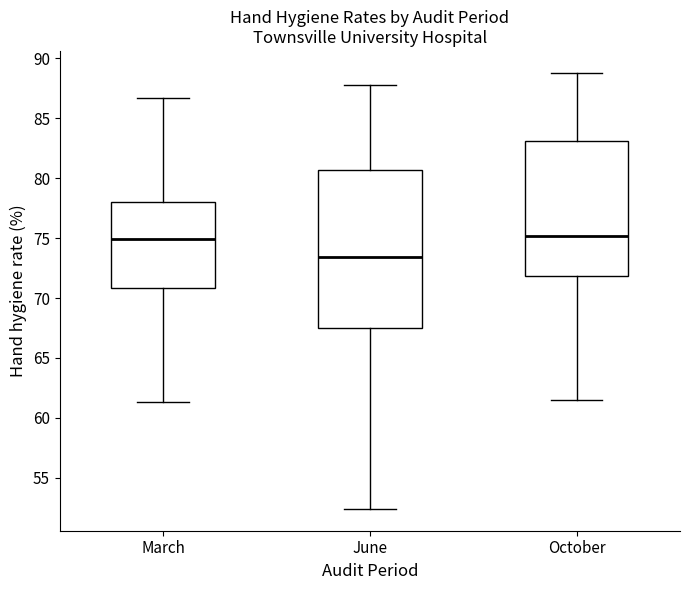

Reading left to right, transcribe this box plot: for each box, give where its median line is, the range the box spans, and where its two whiskers end, as read against the y-axis. The values are not printed on the chart, so give them approximately, as read against the axis.

March: median 75.0, box 71.0 to 78.0, whiskers 61.5 to 86.5
June: median 73.5, box 67.5 to 80.5, whiskers 52.5 to 88.0
October: median 75.0, box 72.0 to 83.0, whiskers 61.5 to 89.0